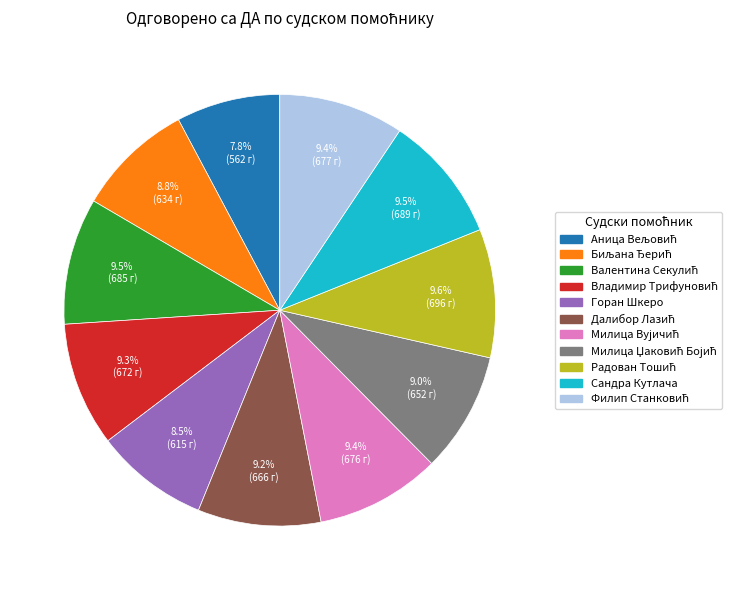

Does any single category account for the majority?

No